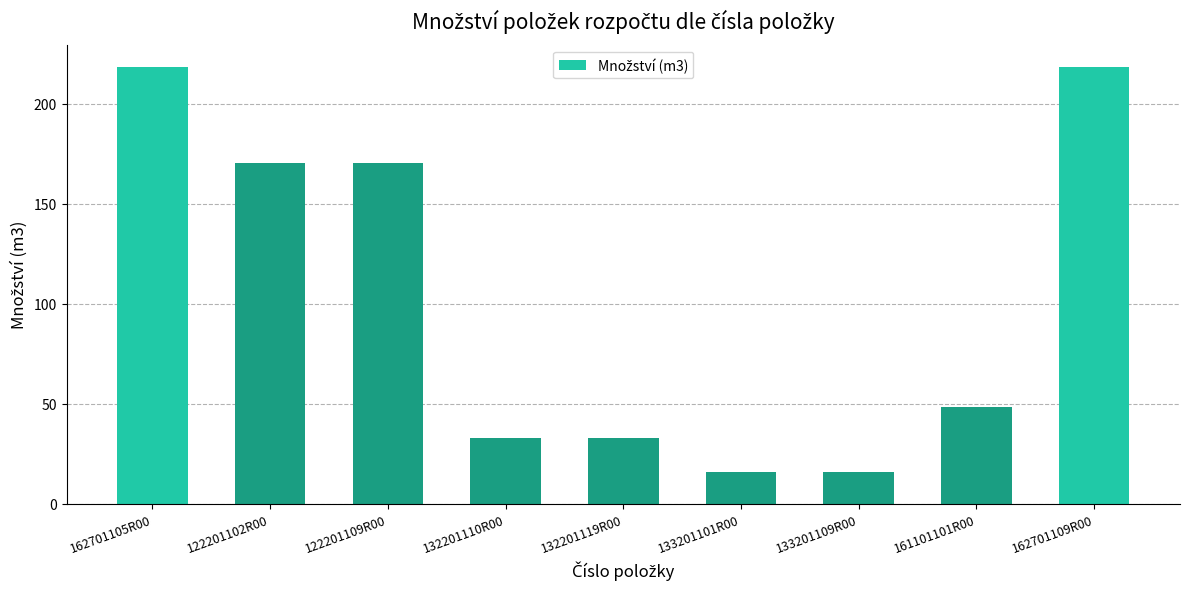

Reading left to right, what are all the values shown in this chart?

162701105R00=218.6	122201102R00=170.4	122201109R00=170.4	132201110R00=32.6	132201119R00=32.6	133201101R00=15.7	133201109R00=15.7	161101101R00=48.2	162701109R00=218.6